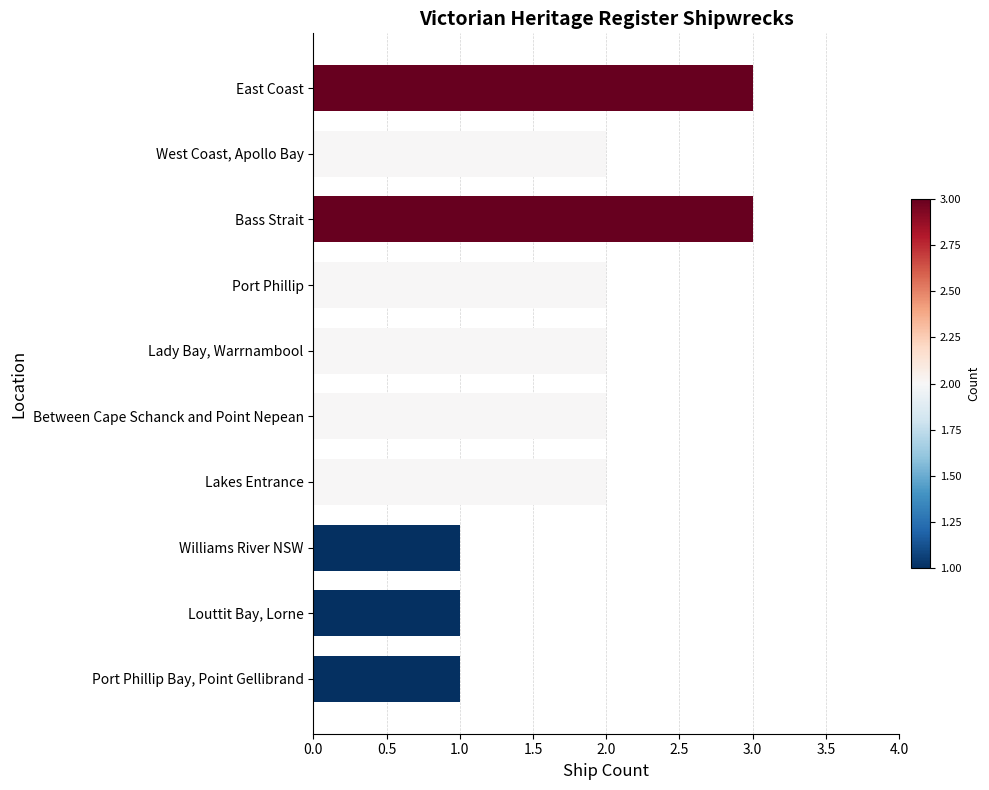

The value at Port Phillip Bay, Point Gellibrand is 1. True or false?

True